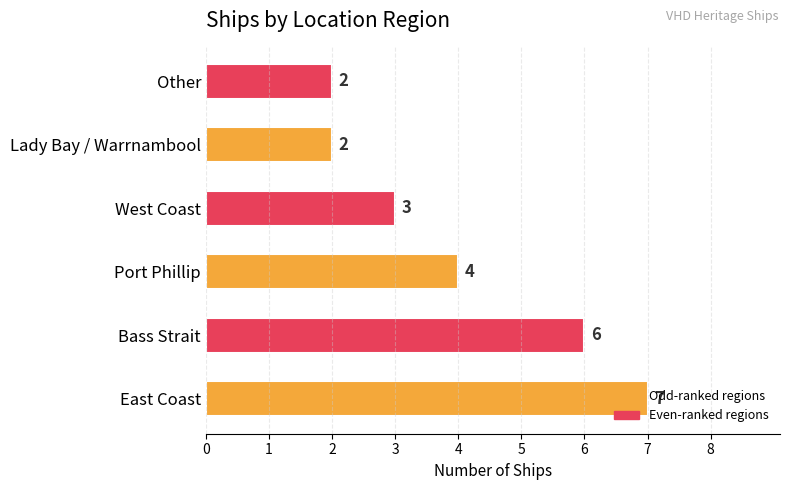

Count the number of data series in this chart.

1